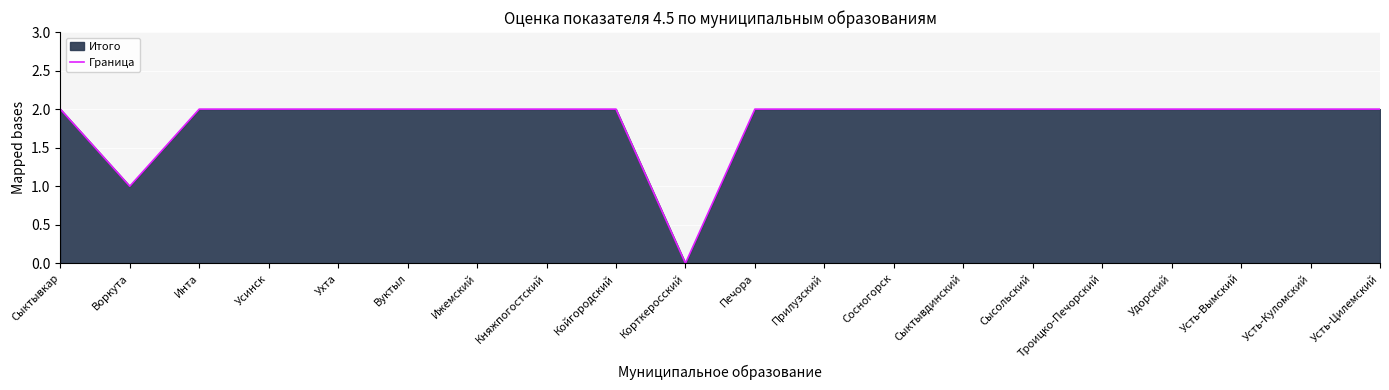

Reading right to left, what are all the values shown in this chart?

Усть-Цилемский=2	Усть-Куломский=2	Усть-Вымский=2	Удорский=2	Троицко-Печорский=2	Сысольский=2	Сыктывдинский=2	Сосногорск=2	Прилузский=2	Печора=2	Корткеросский=0	Койгородский=2	Княжпогостский=2	Ижемский=2	Вуктыл=2	Ухта=2	Усинск=2	Инта=2	Воркута=1	Сыктывкар=2